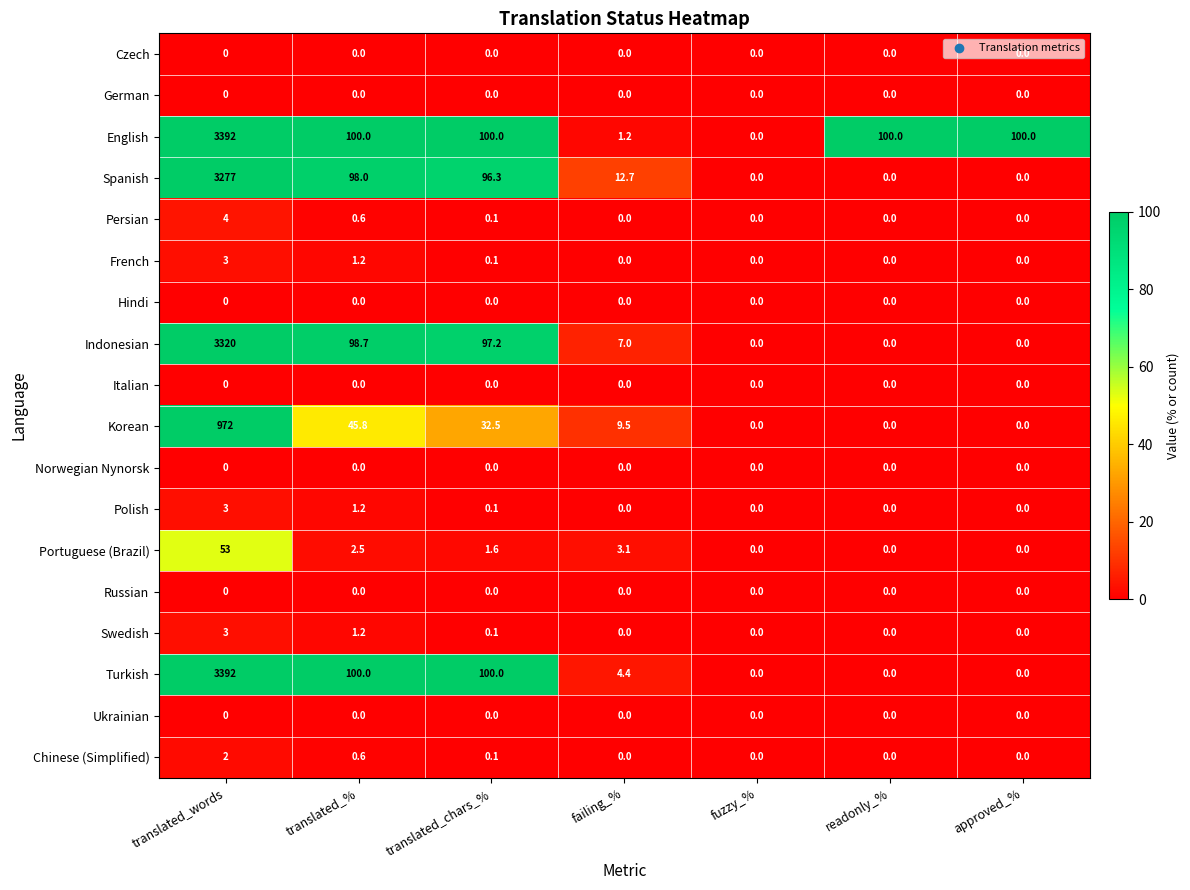

The value of Chinese (Simplified) at translated_chars_% is 0.1. True or false?

True